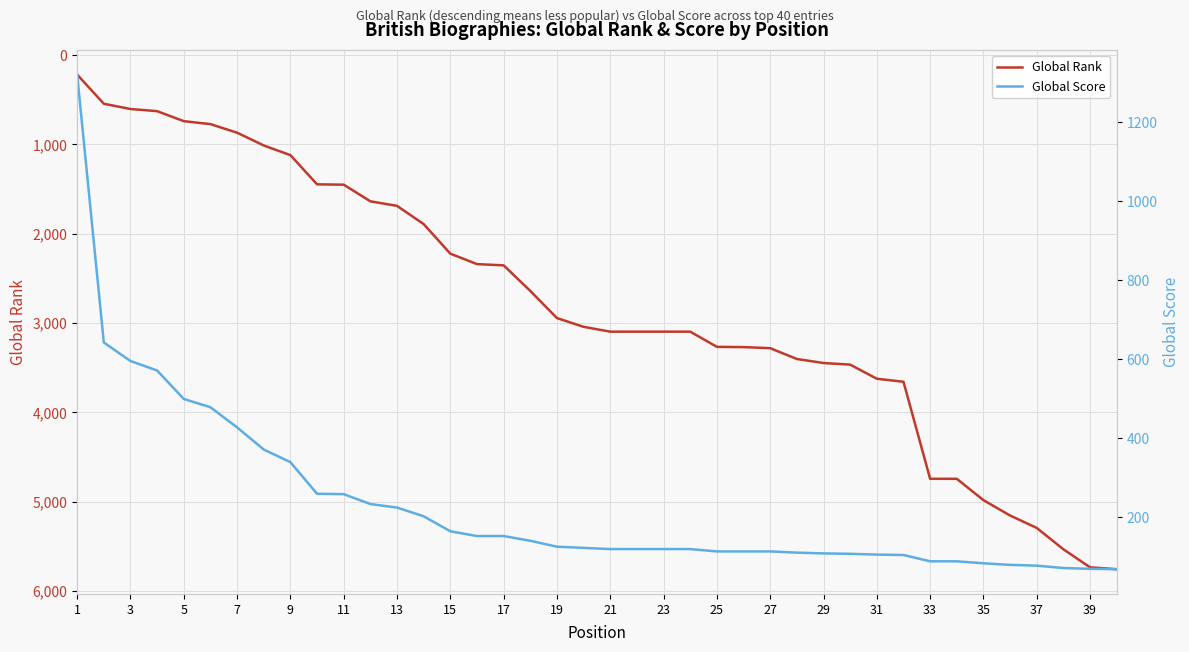

What is the lowest value of the Global Rank series?

221